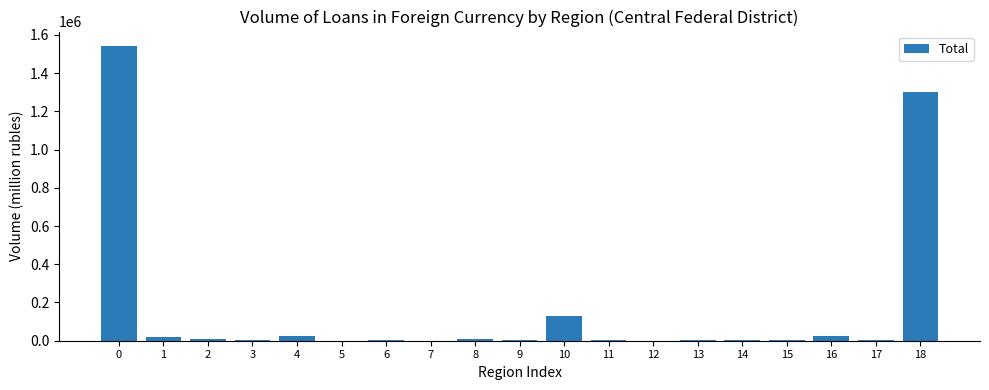

Is it true that the value at 6 is 1649?

True